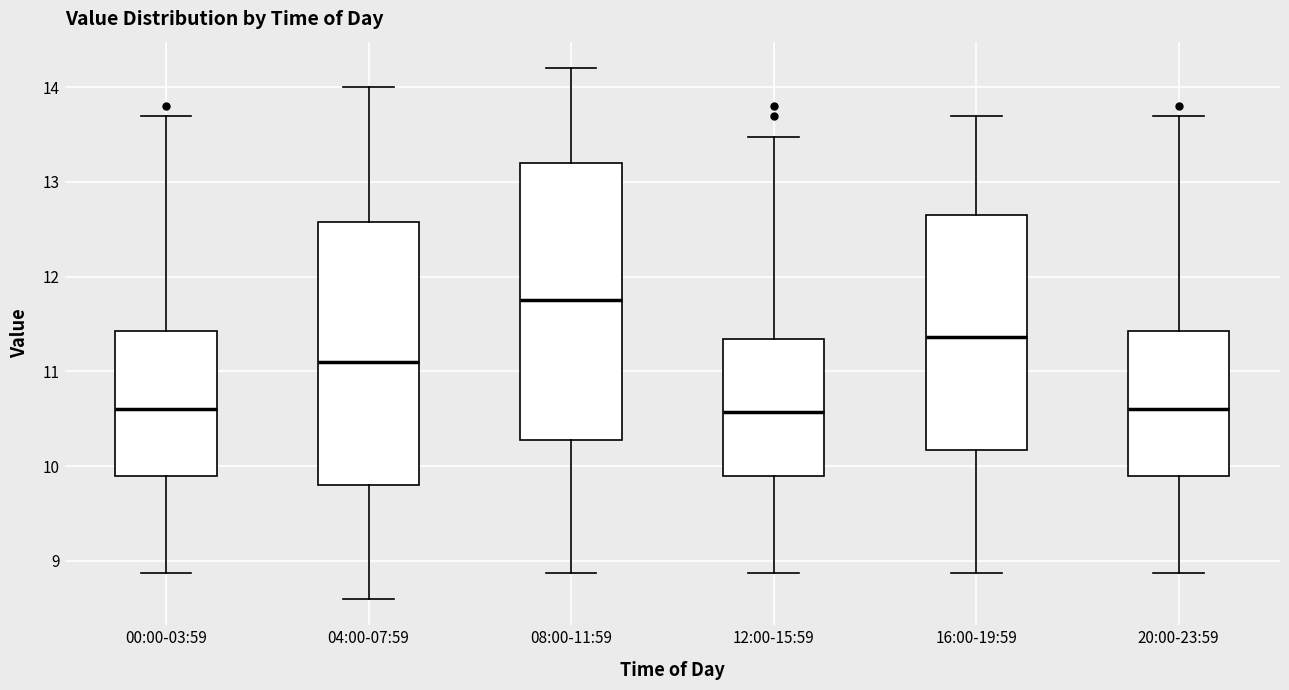

Where is the upper edge of the box for 08:00-11:59 on the y-axis? The values are not printed on the chart, so give them approximately, as read against the axis.

13.2